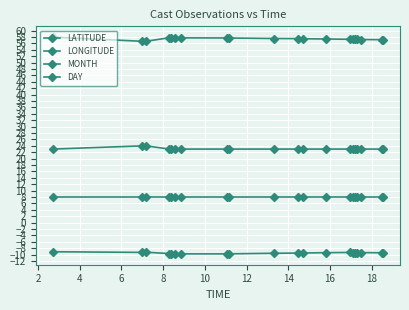

Is this an area chart (filled region under the line)?

No